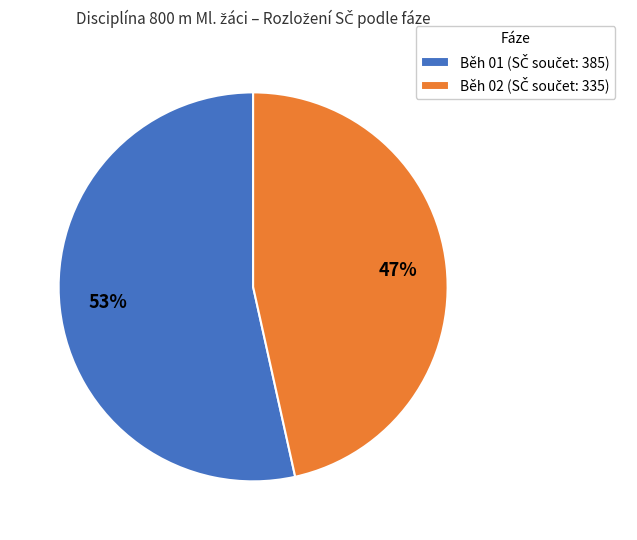

Is there a majority slice in this chart?

Yes